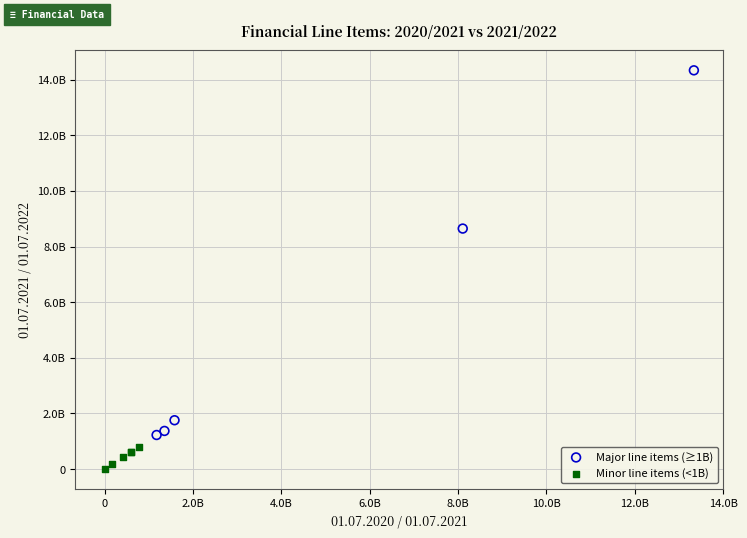

Which series has the largest Y range (max minus min)?

Major line items (≥1B)